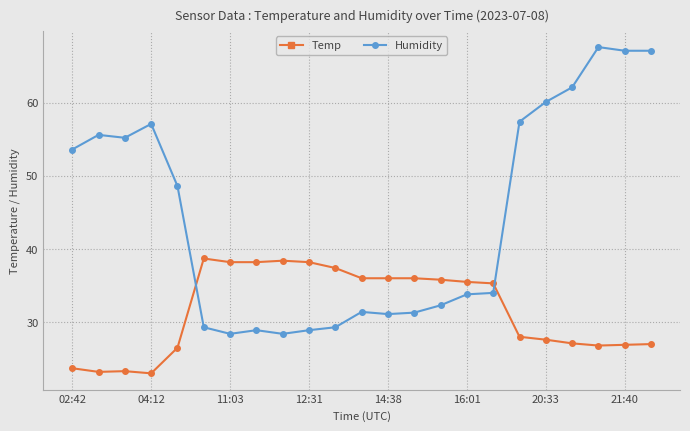

How many times do Temp and Humidity cross each other?

2